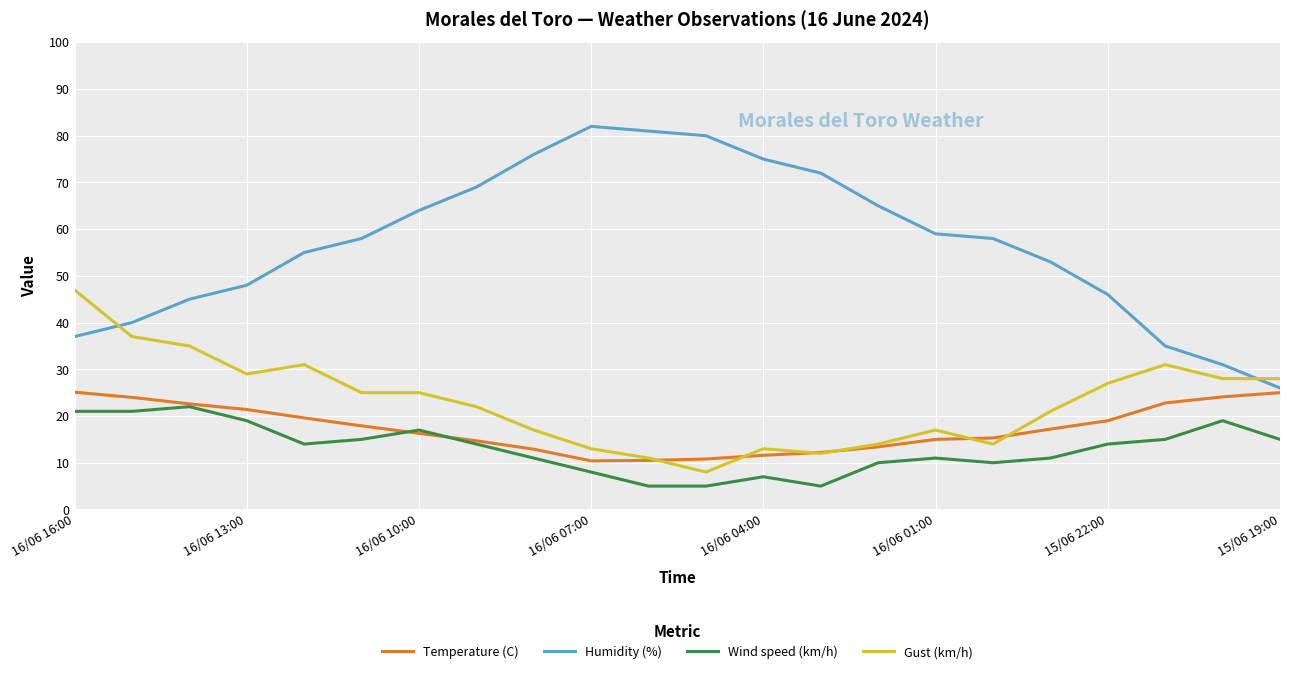

True or false: Gust (km/h) and Humidity (%) cross at least once.

True